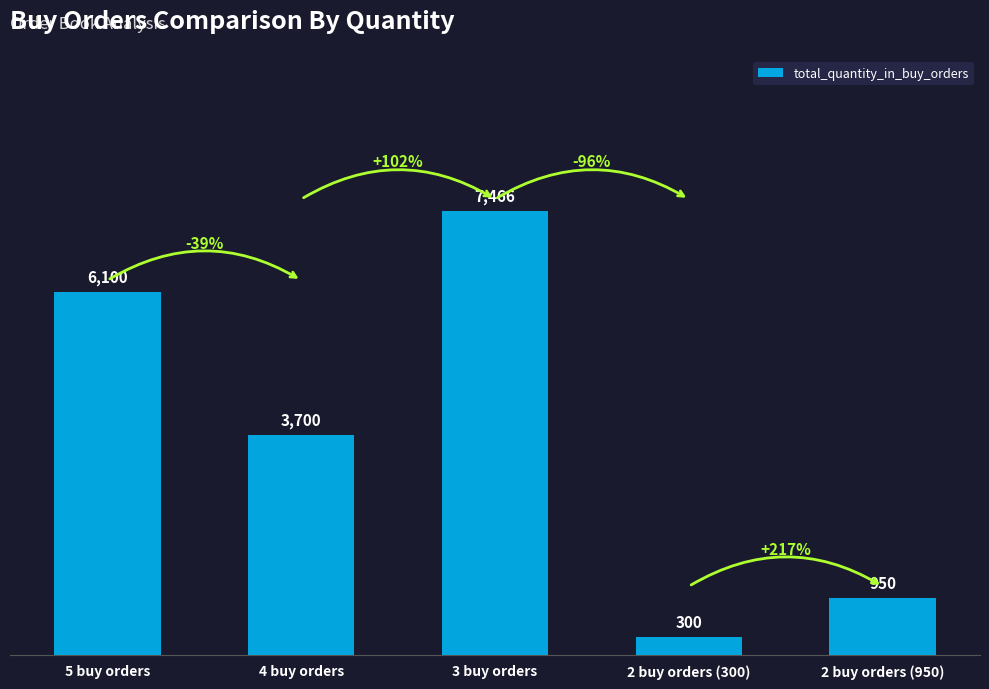

How many bars are there in total?

5